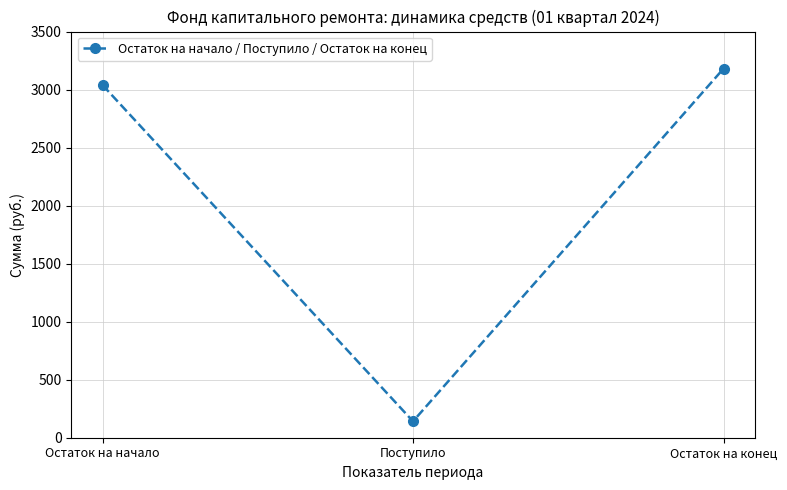

List the labels in order of value, smallest first.

Поступило, Остаток на начало, Остаток на конец